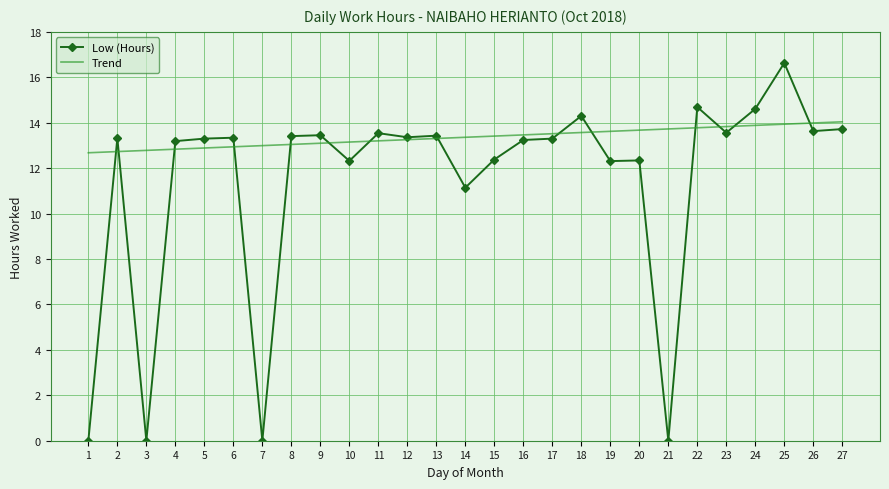

Which category has the highest value in the Low (Hours) series?

25